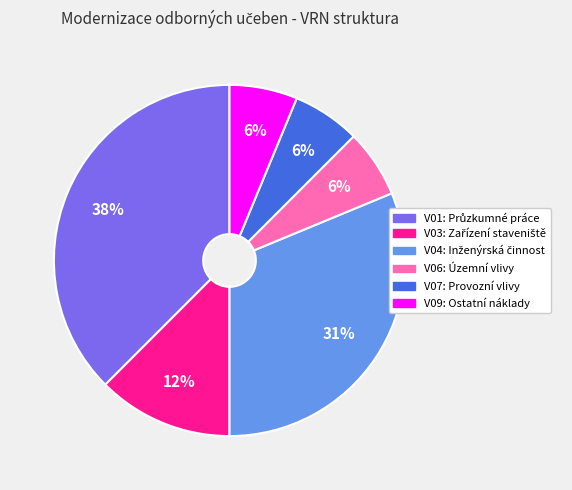

How many segments does this pie chart have?

6